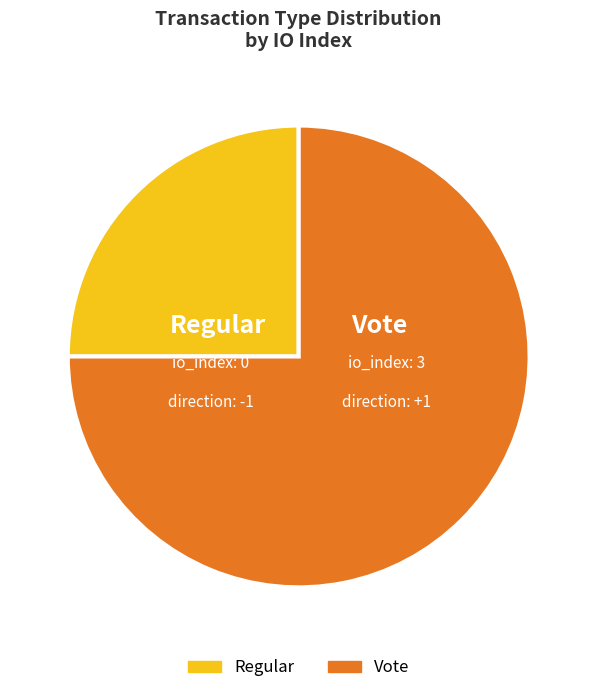

Rank the categories by value from lowest to highest.

Regular, Vote